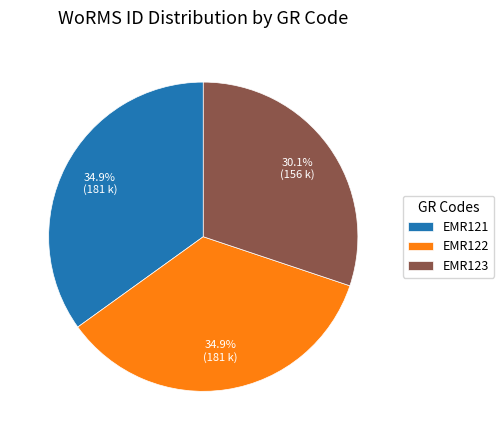

Is it true that EMR122 is 45% of the pie?

False